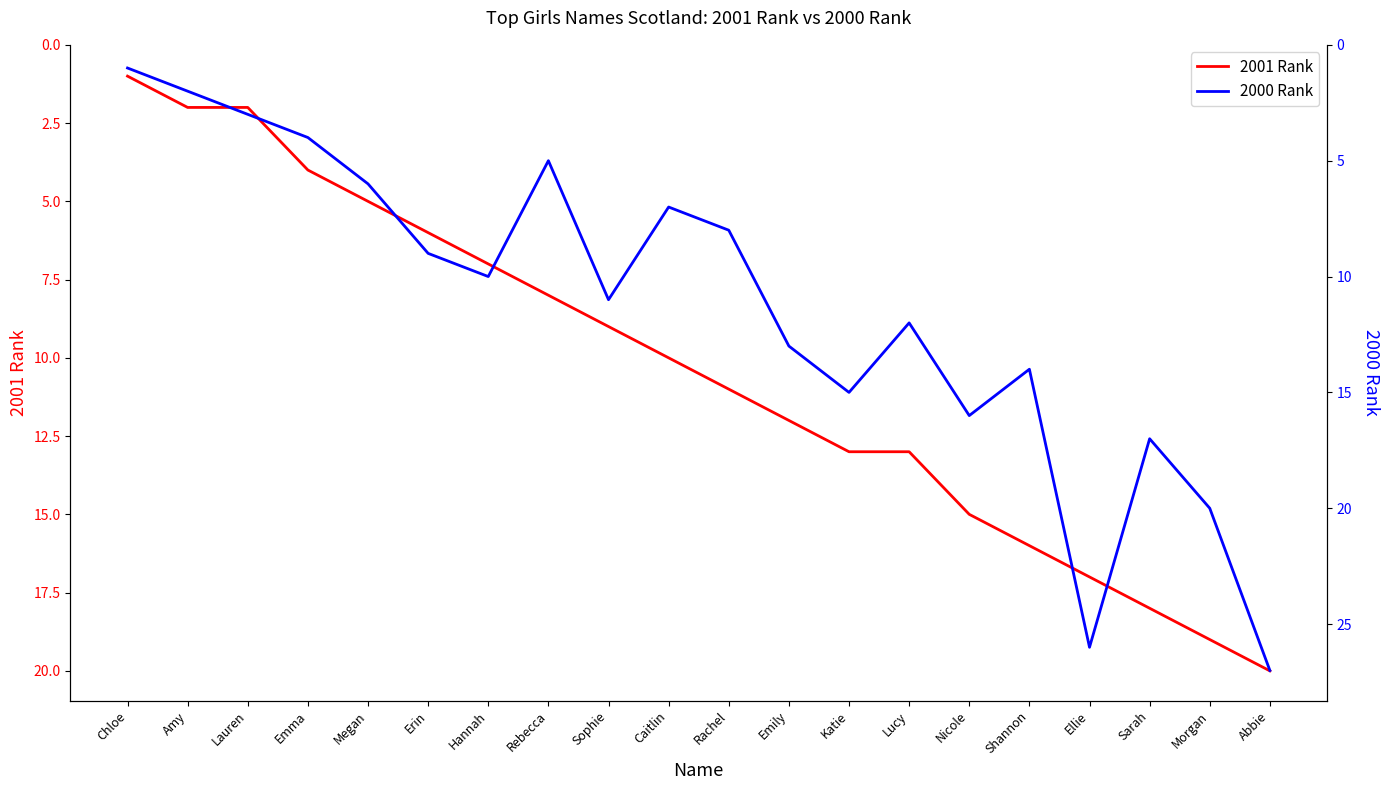

Which series changed the most between Megan and Erin?

2000 Rank